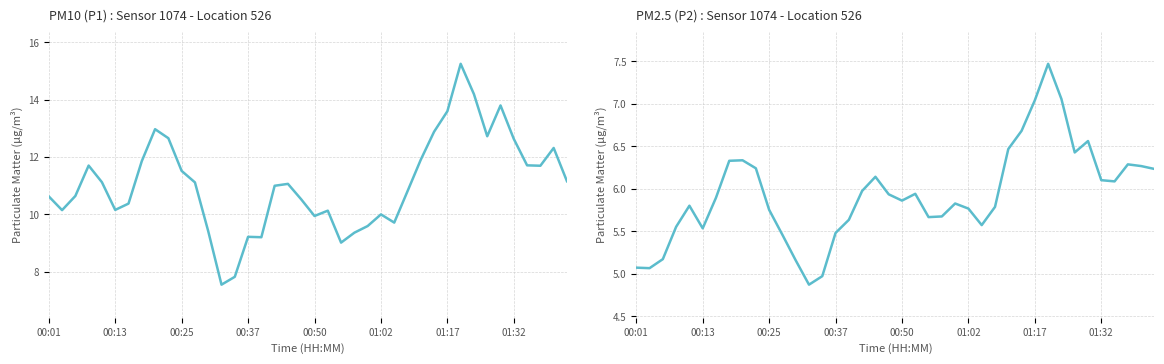

True or false: PM2.5 (P2) : Sensor 1074 - Location 526 and PM10 (P1) : Sensor 1074 - Location 526 intersect in this chart.

False